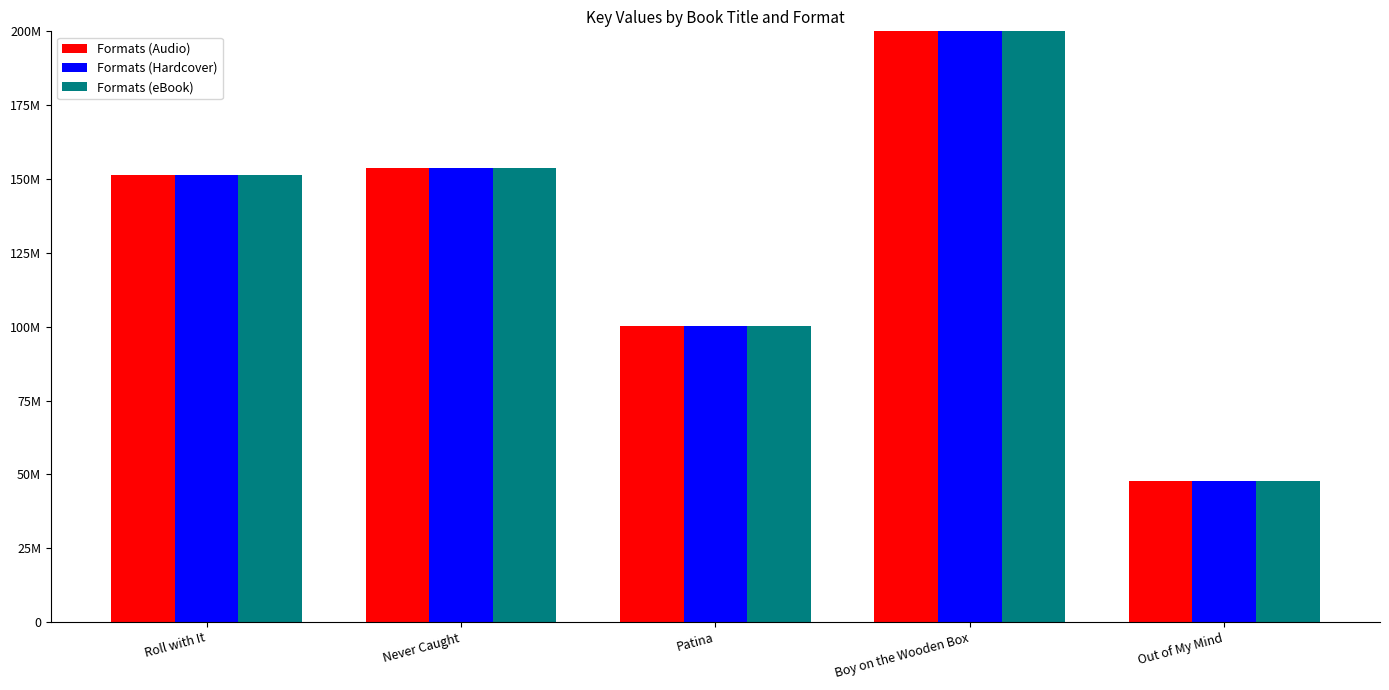

Count the number of categories in the chart.

5